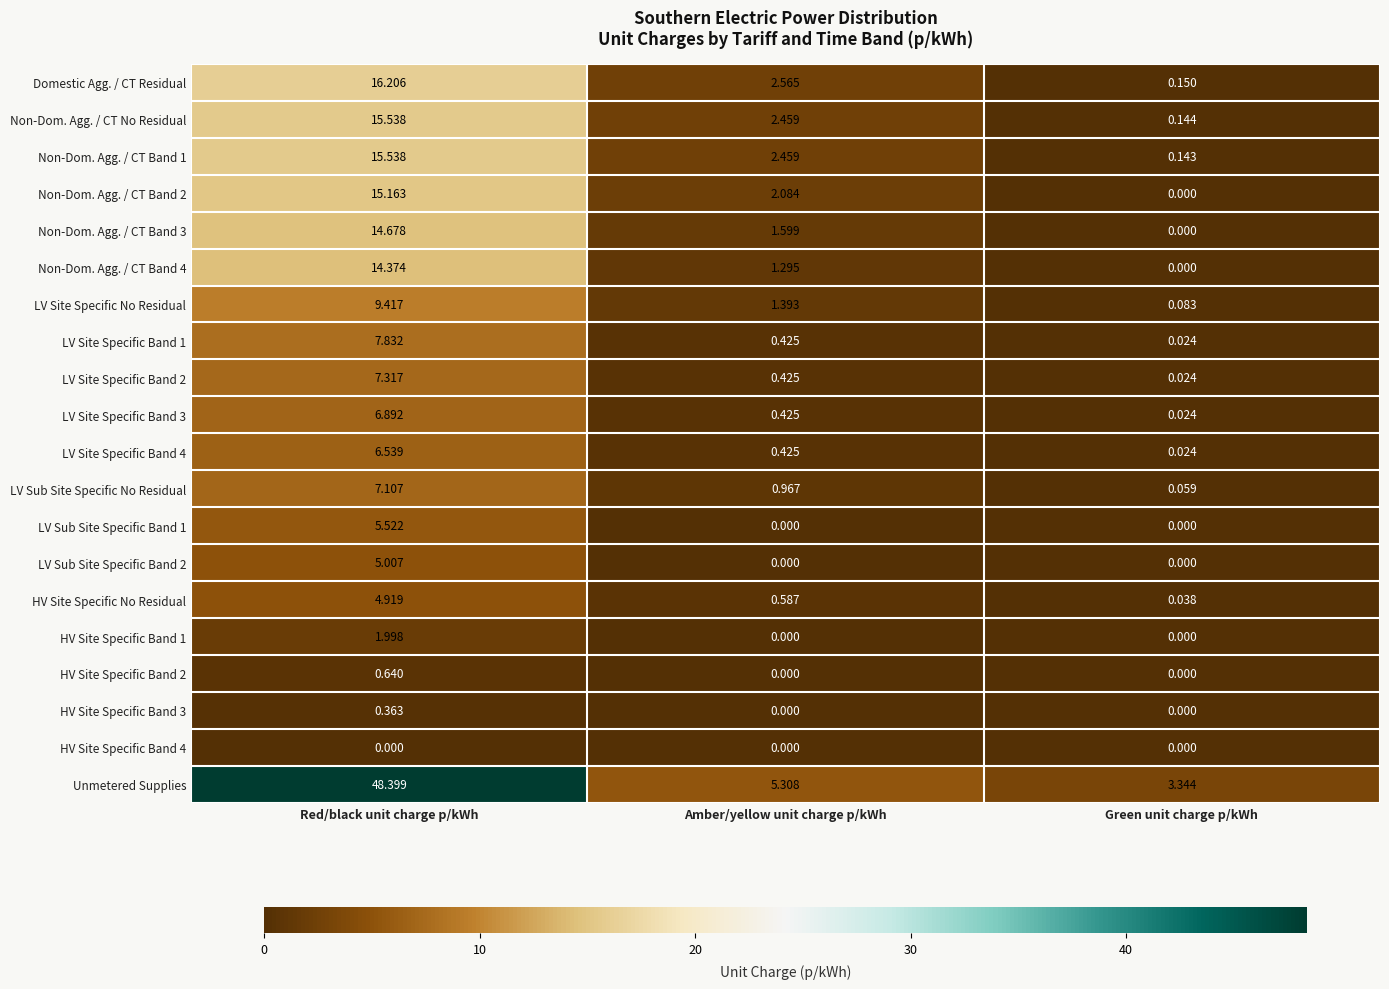

Which series has the largest range (max minus min)?

Unmetered Supplies